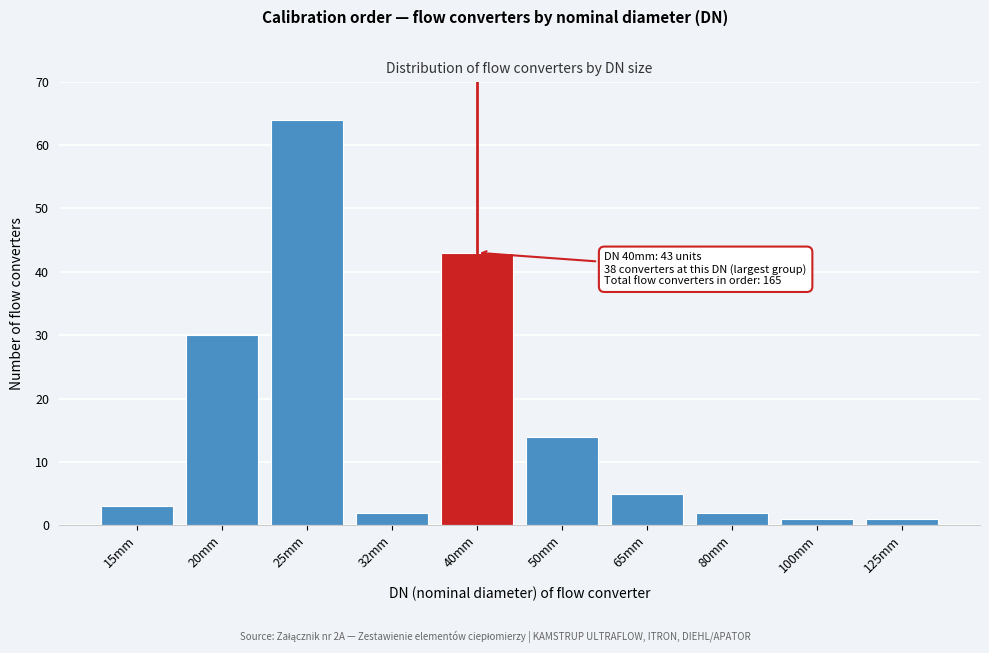

Reading left to right, transcribe all the data shown in this chart.

15mm=3	20mm=30	25mm=64	32mm=2	40mm=43	50mm=14	65mm=5	80mm=2	100mm=1	125mm=1